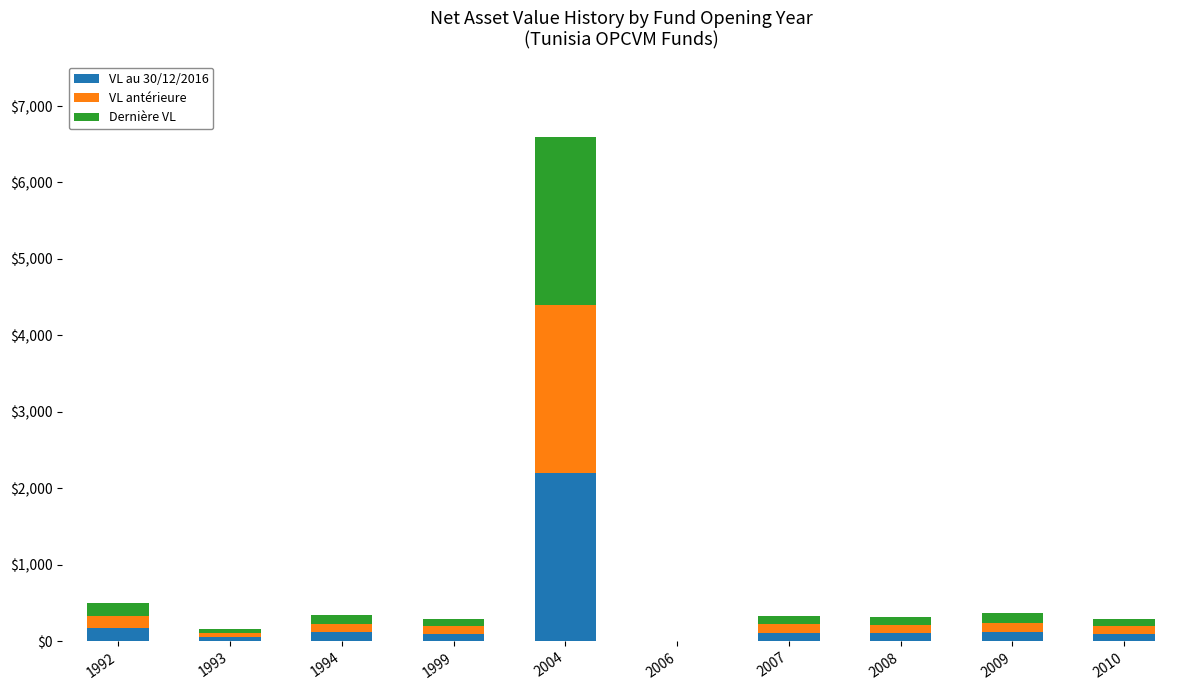

At which category is the sum across all series the highest?

2004